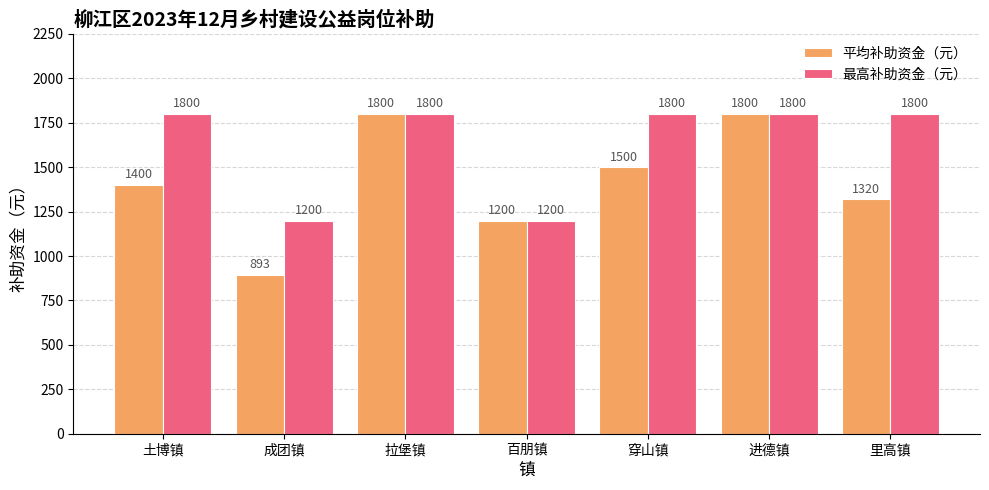

What is the label of the 5th bar from the right?

拉堡镇